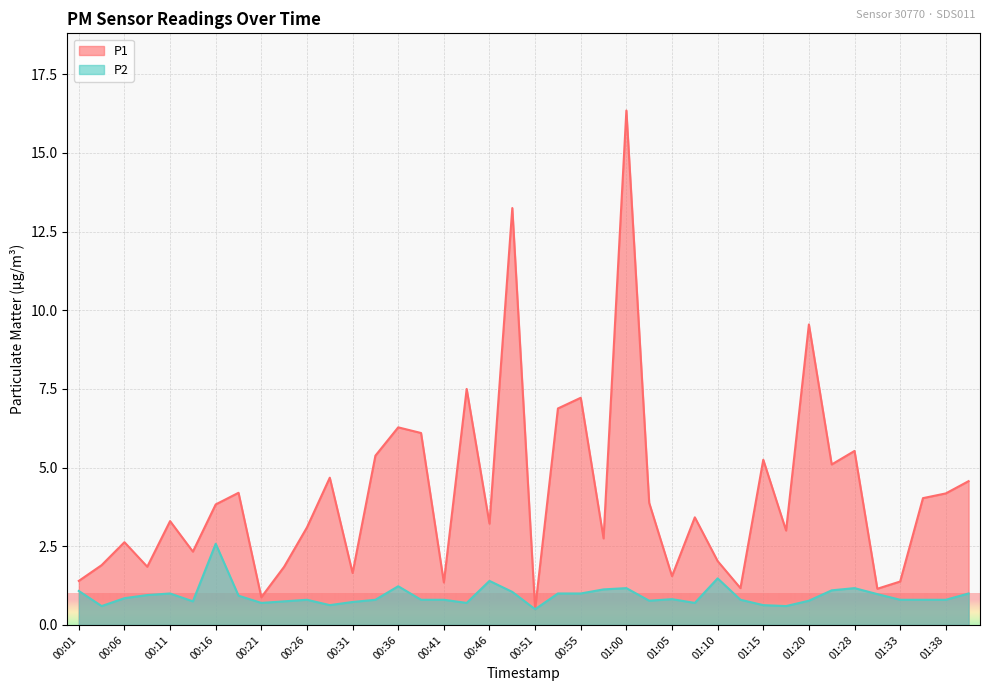

Does the chart display data point markers on the line(s)?

No